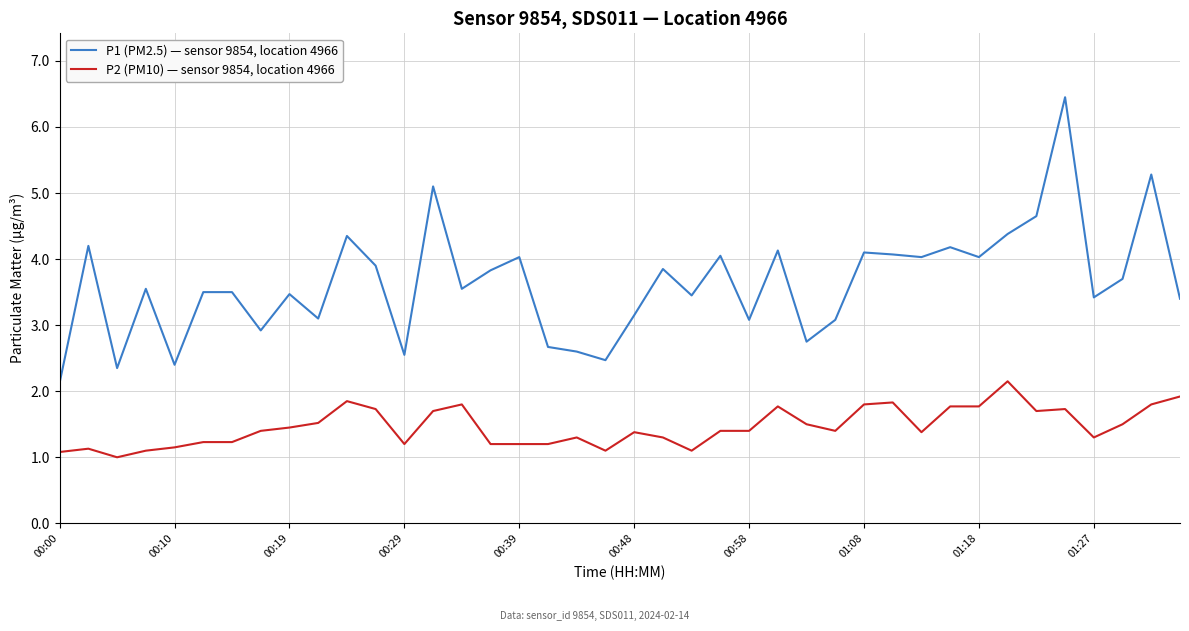

What is the difference between the maximum and minimum values in the P1 (PM2.5) — sensor 9854, location 4966 series?

4.3